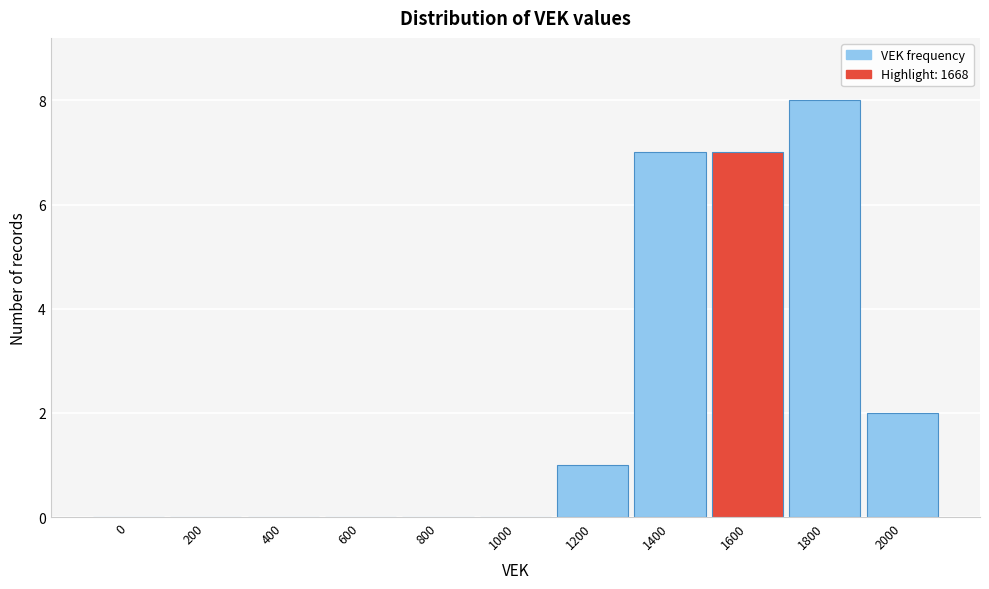

Reading left to right, transcribe all the data shown in this chart.

0=0	200=0	400=0	600=0	800=0	1000=0	1200=1	1400=7	1600=7	1800=8	2000=2